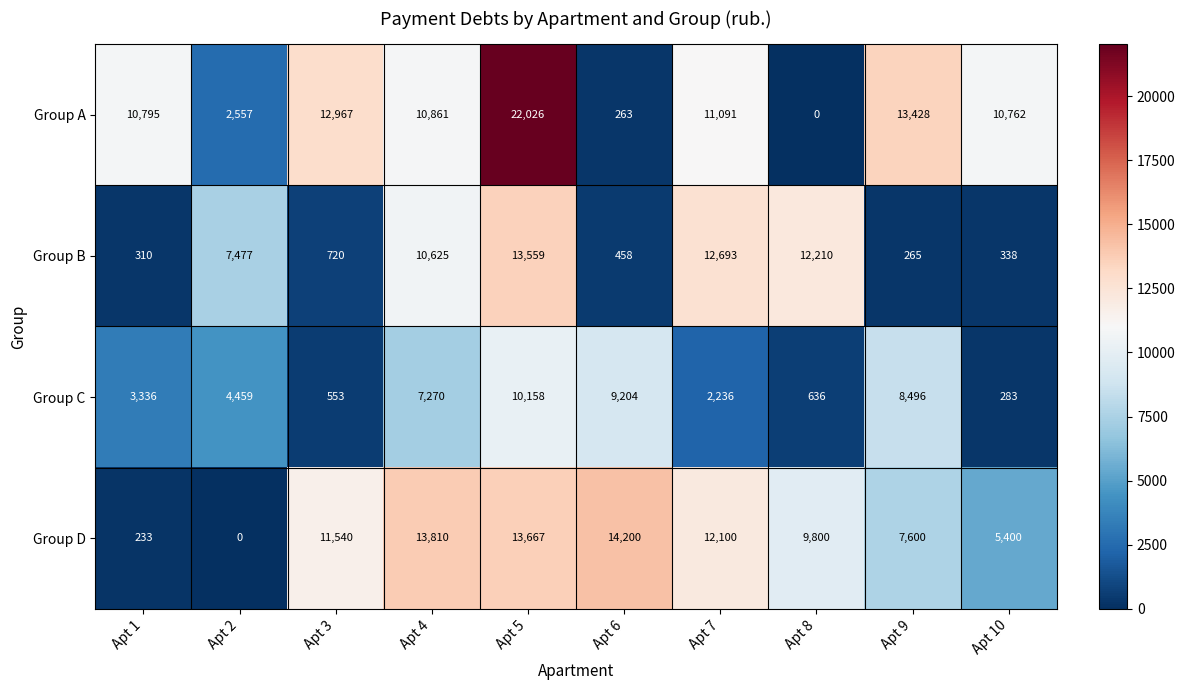

What is the sum of the Group C values at Apt 7 and Apt 3?

2789